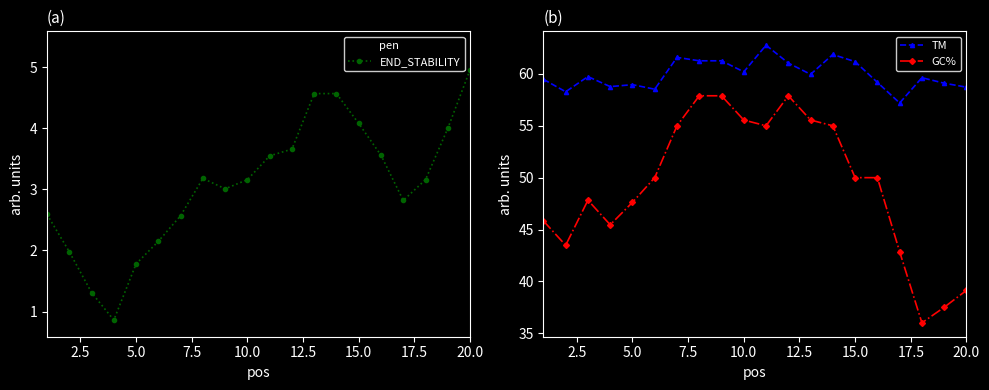

How many times do END_STABILITY and pen cross each other?

3